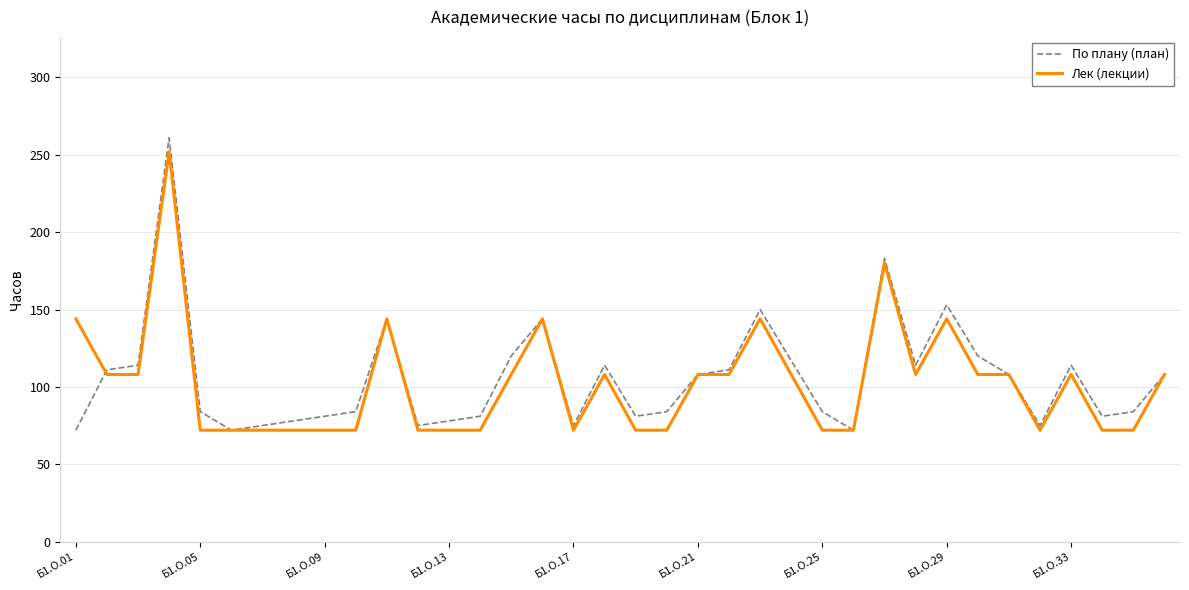

What is the lowest value of the Лек (лекции) series?

72